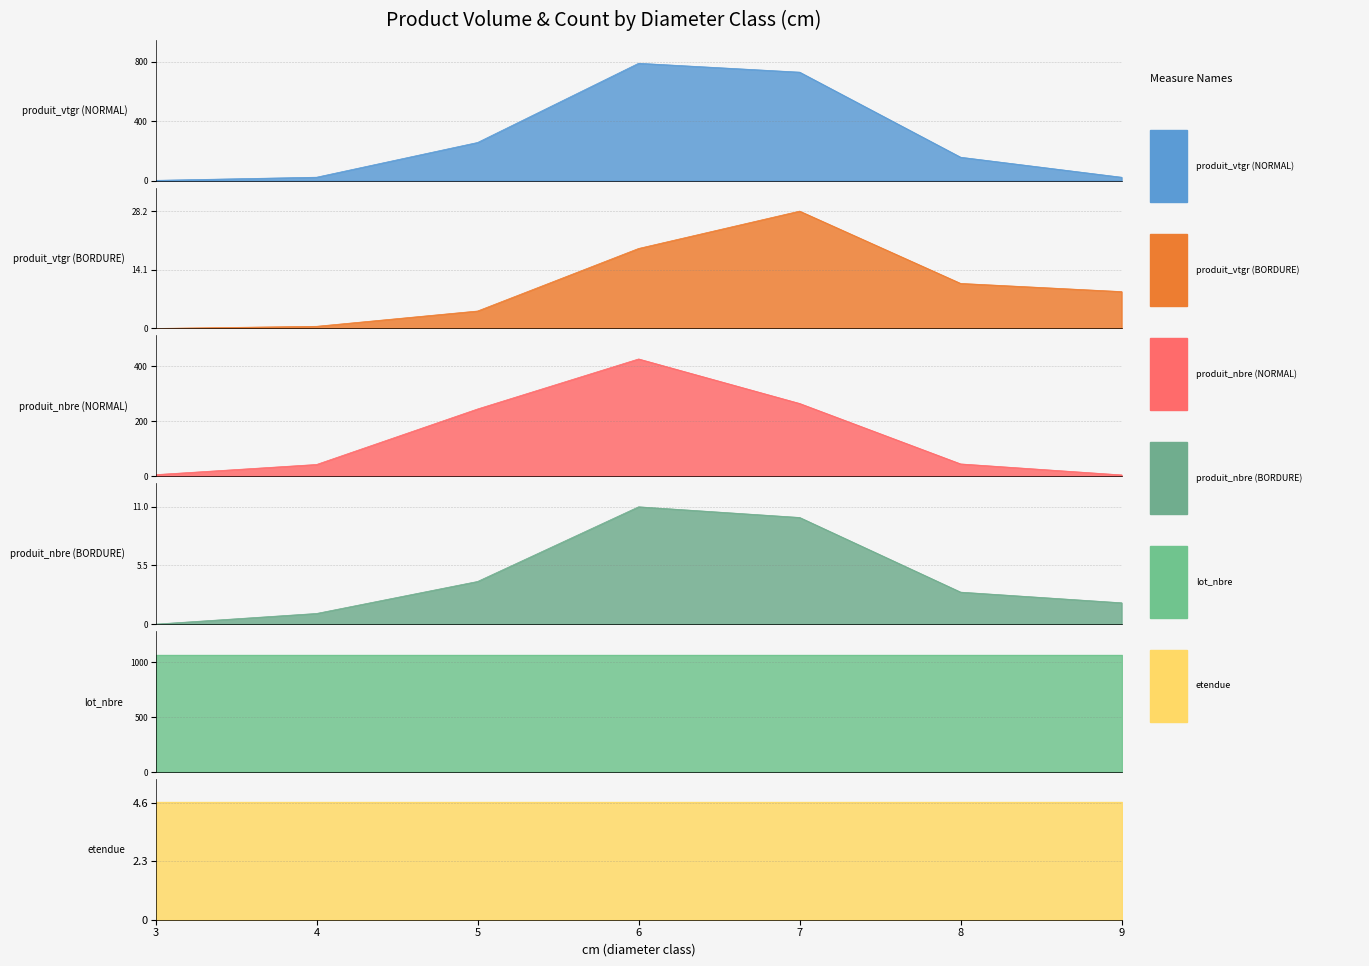

Which label corresponds to the smallest value in the chart?

3